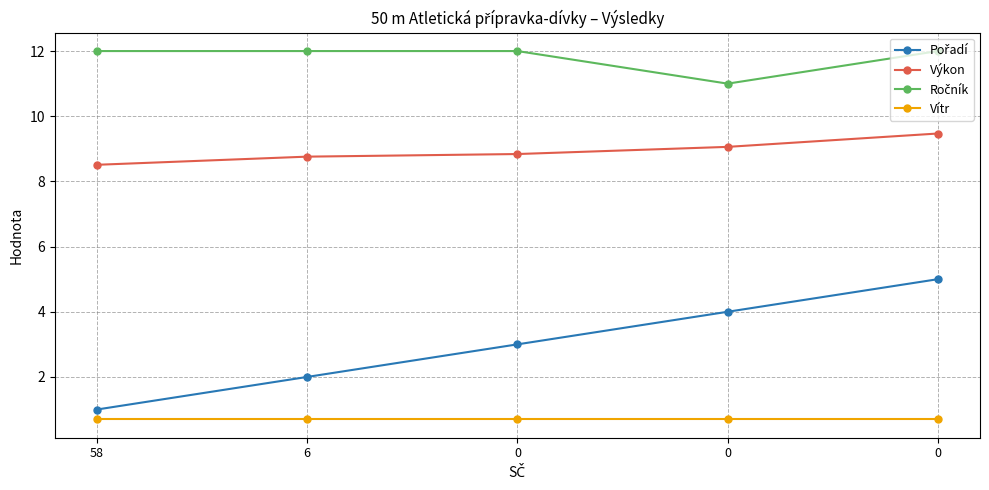

Count the number of data series in this chart.

4